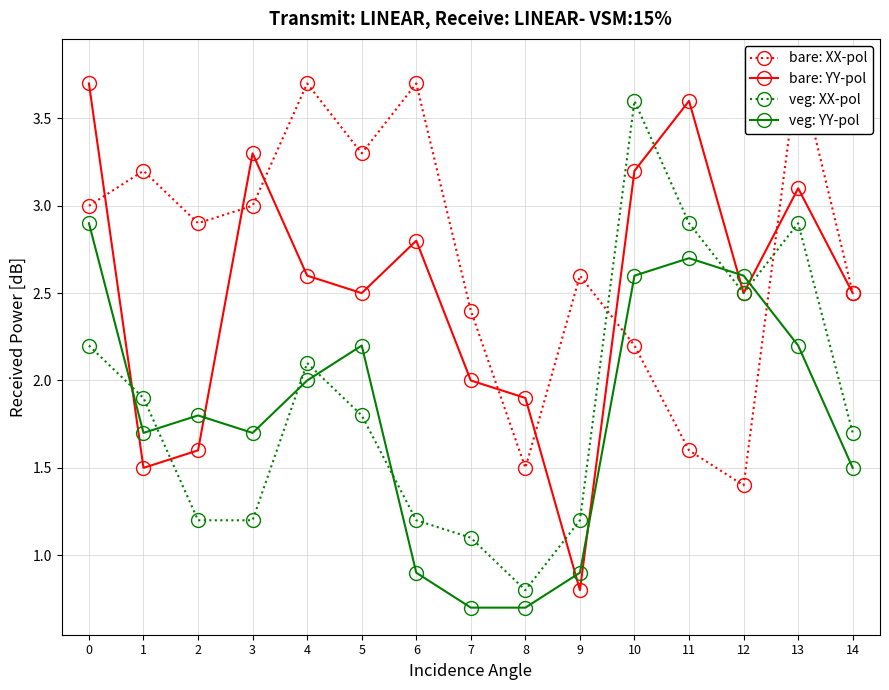

Between which two adjacent categories do veg: XX-pol and bare: XX-pol first intersect?

9 and 10